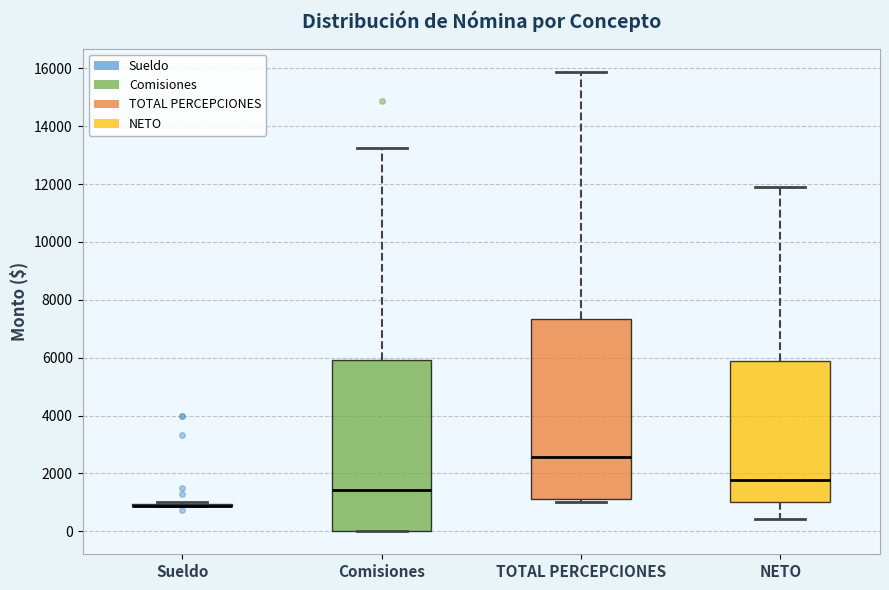

Where does the upper whisker of the box for Comisiones end on the y-axis? The values are not printed on the chart, so give them approximately, as read against the axis.

13200